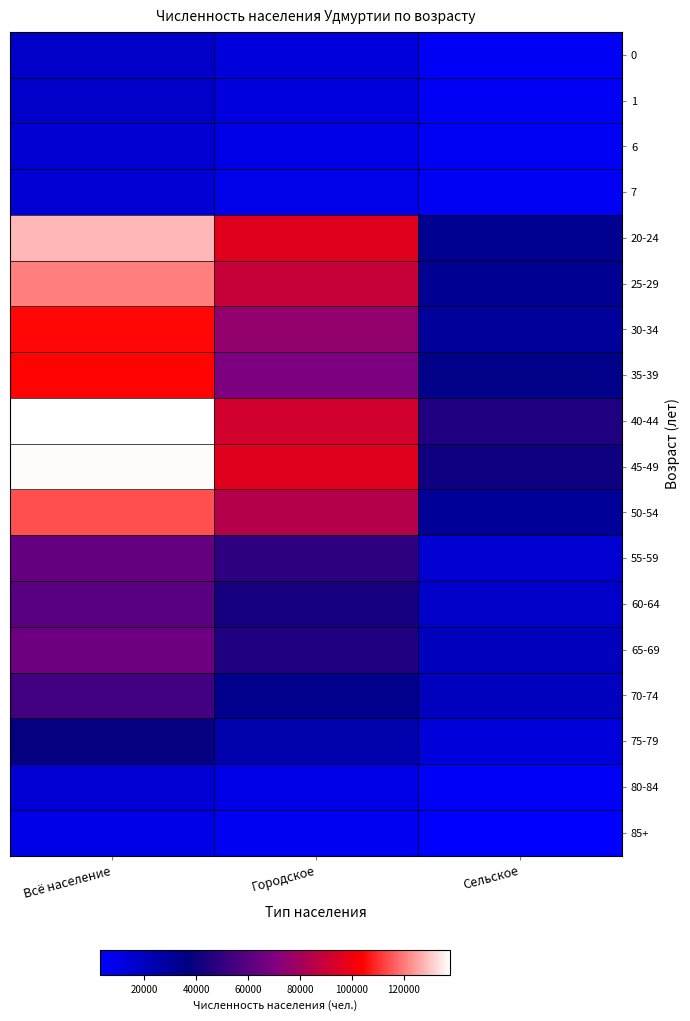

Count the number of categories in the chart.

3